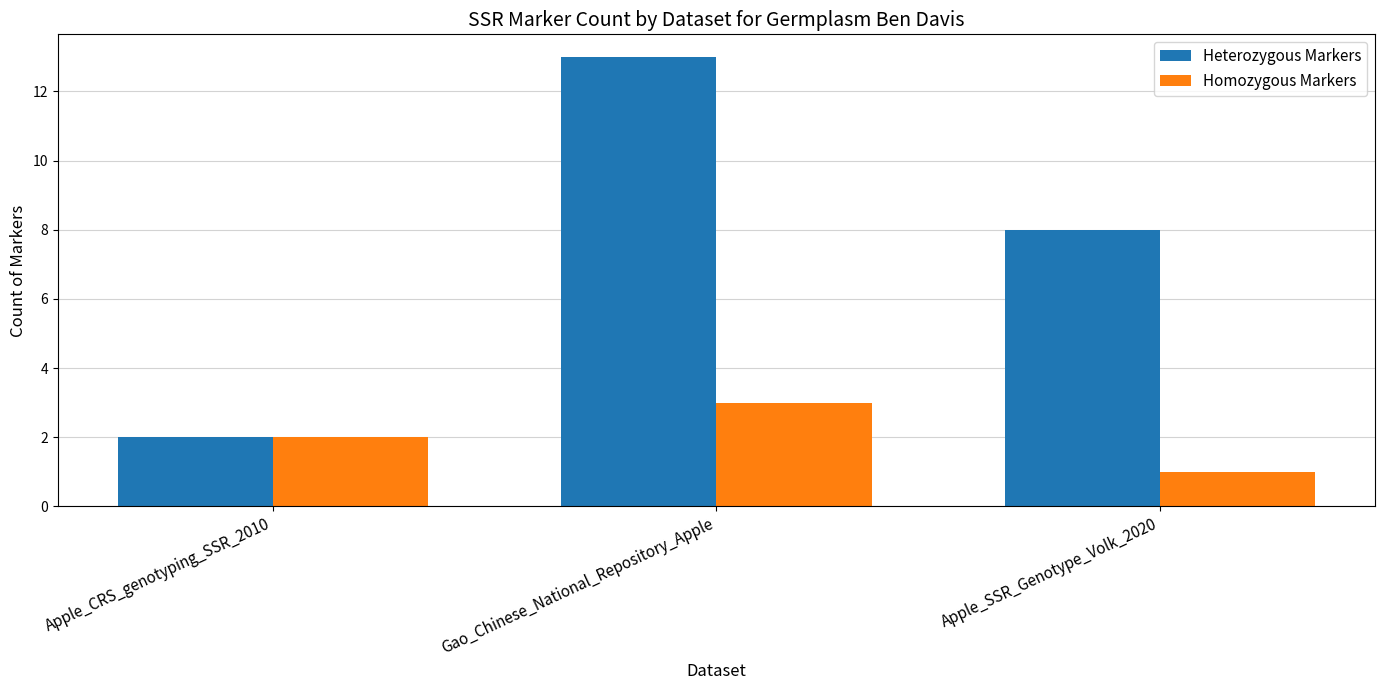

What is the minimum value for Heterozygous Markers?

2